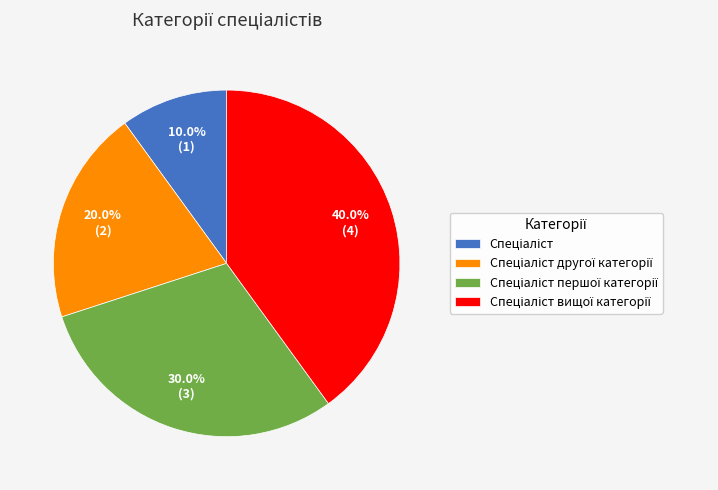

Is there a majority slice in this chart?

No